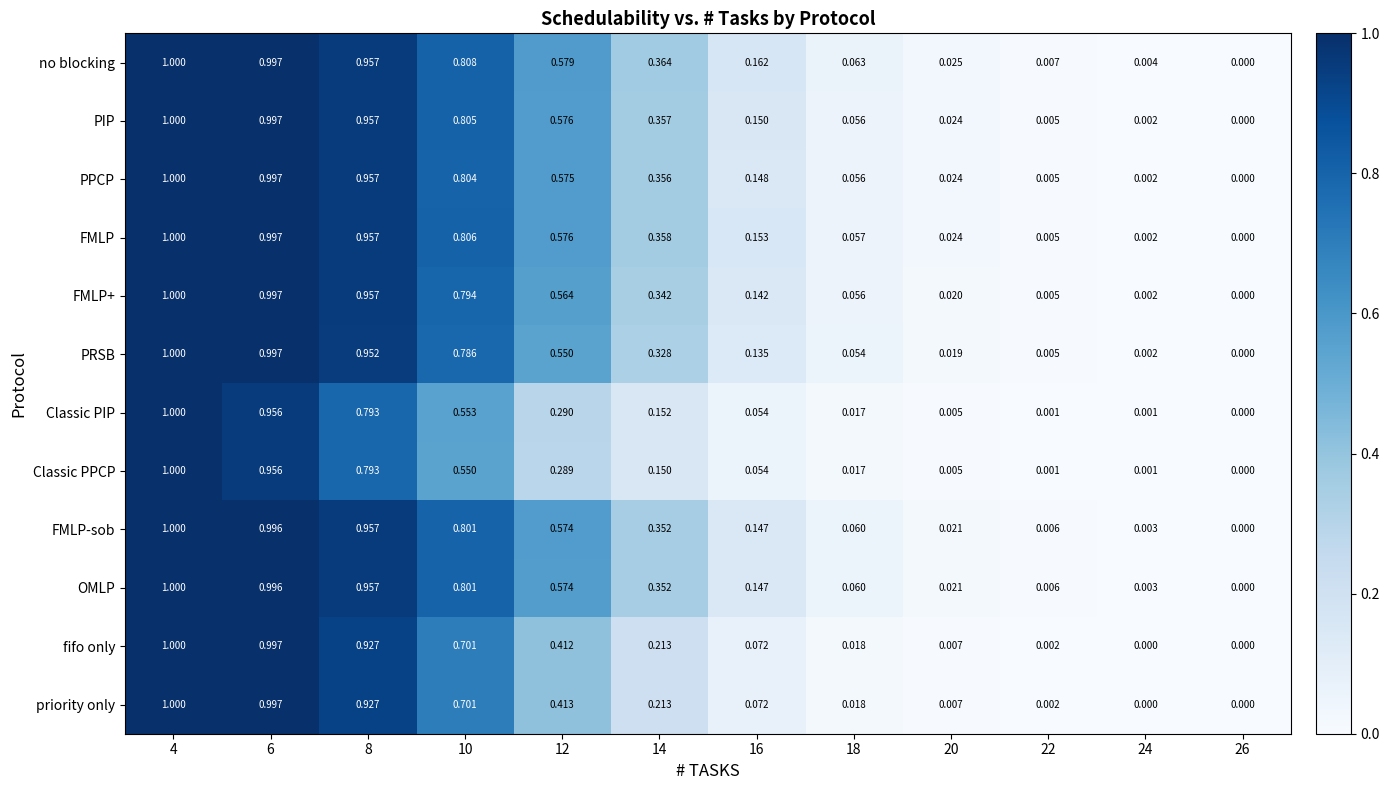

Which series changed the most between 14 and 20?

no blocking